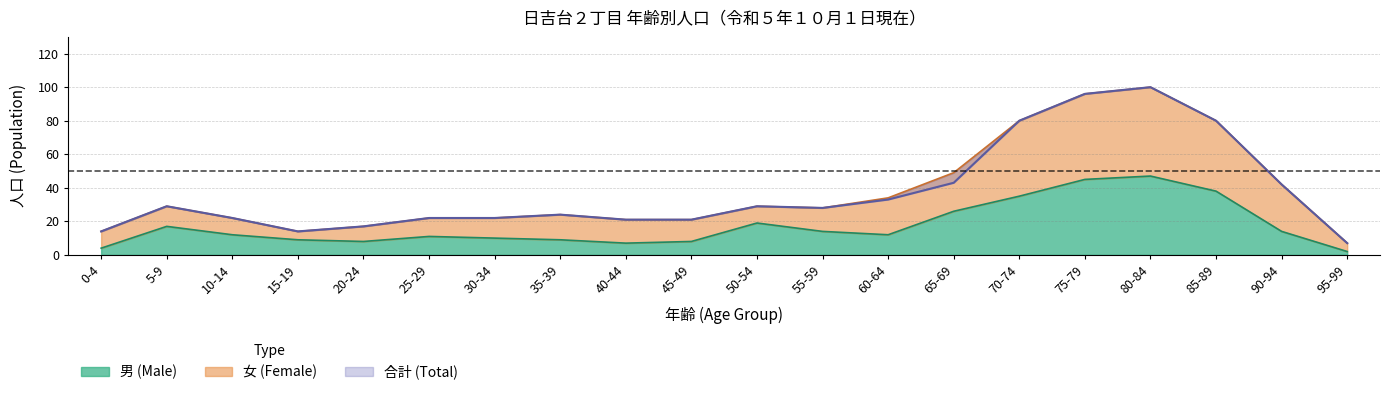

True or false: female and total cross at least once.

False